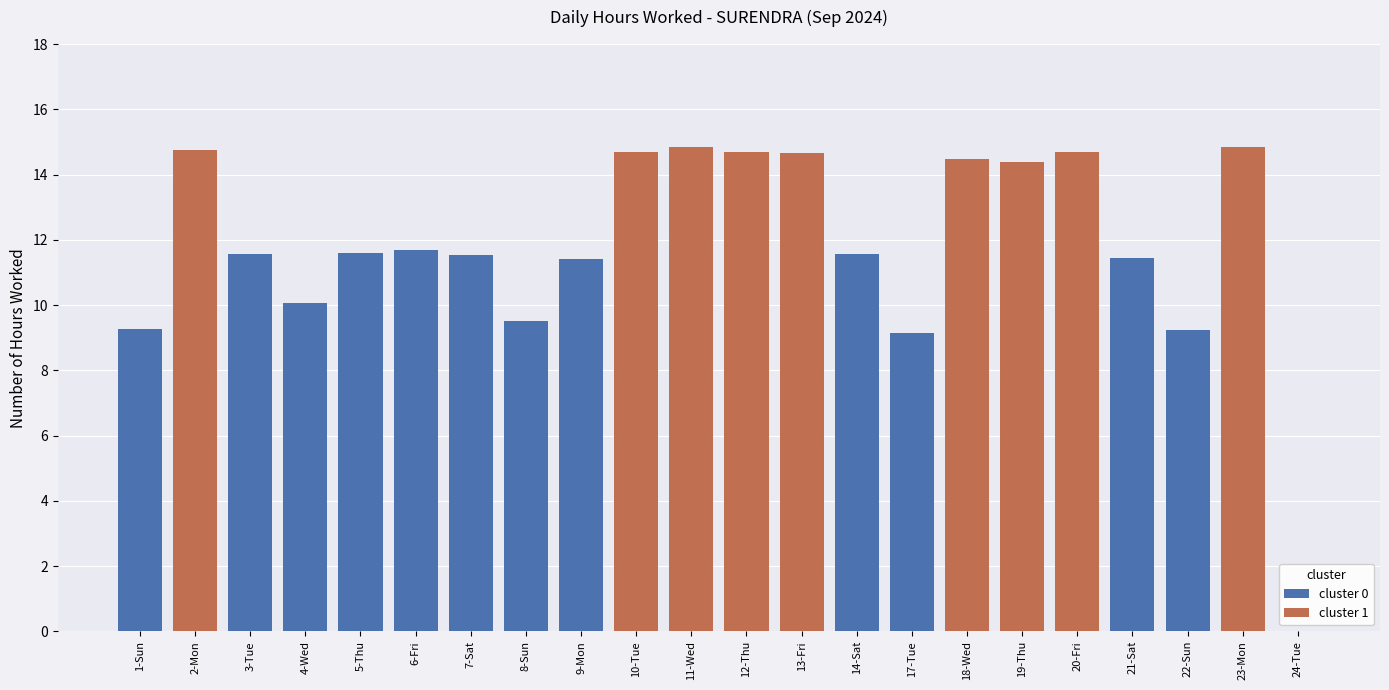

How many values in the cluster 0 series exceed 9?

12